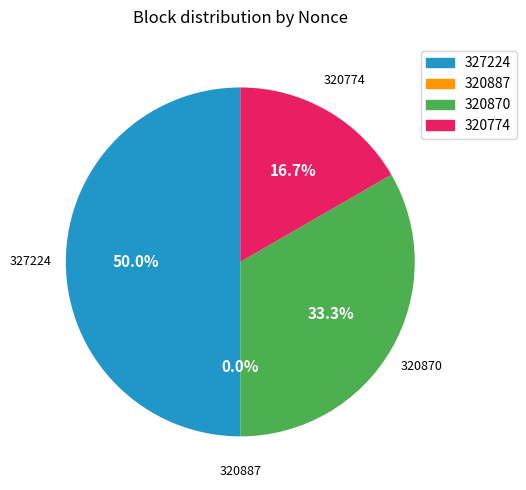

Combined, do 327224 and 320887 account for over 50%?

No